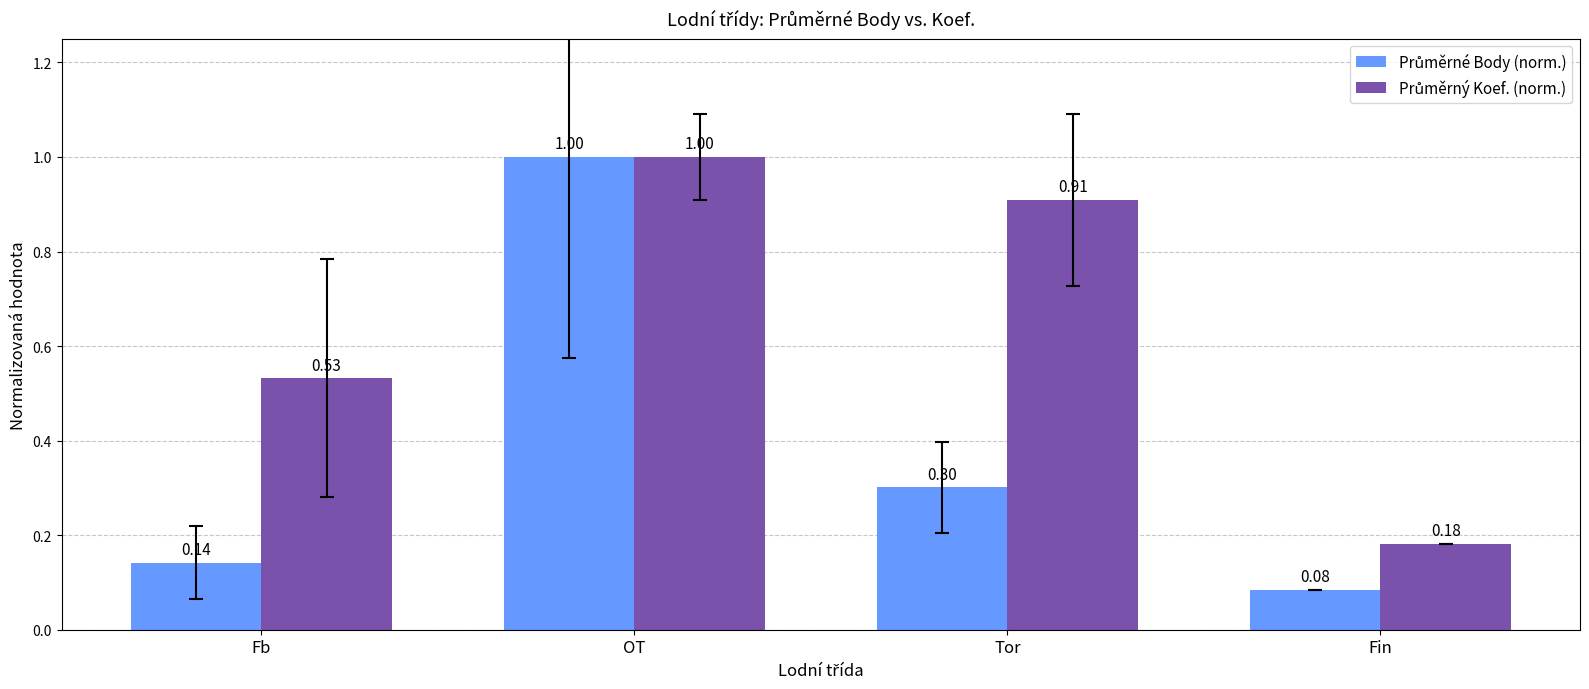

At which category is the sum across all series the highest?

OT